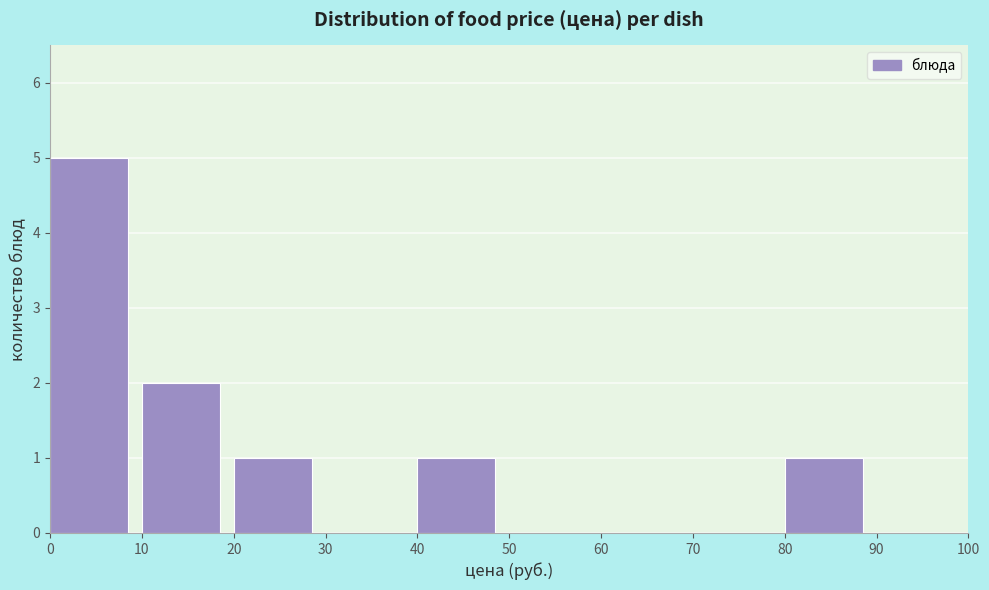

What is the height of the bar covering 40 to 50 on the x-axis? The values are not printed on the chart, so give them approximately, as read against the axis.

1